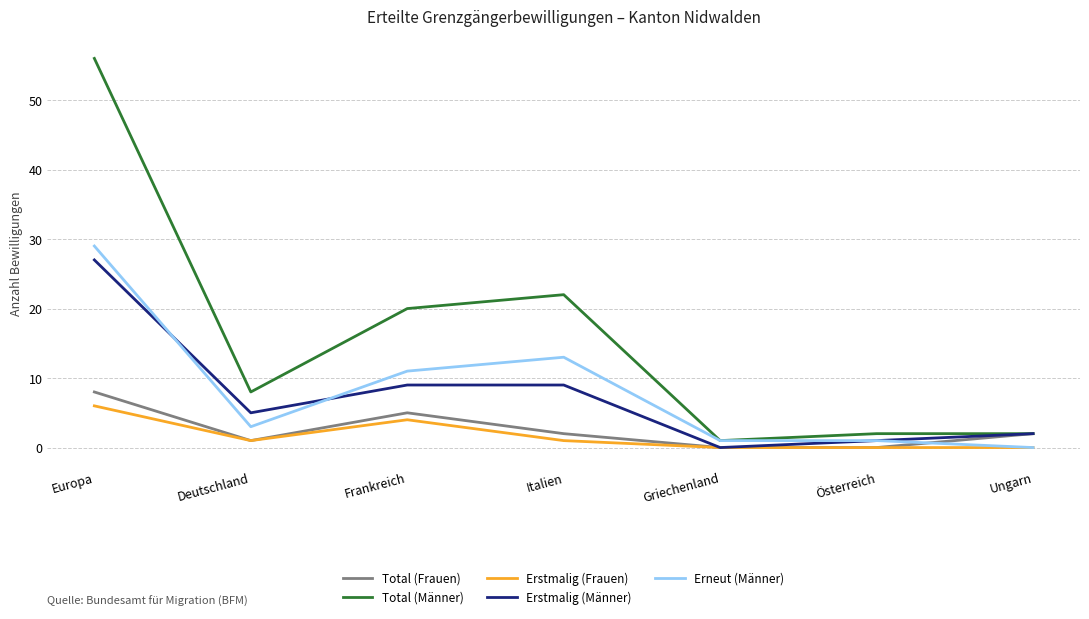

The Erneut (Männer) series shows 0 at Ungarn. True or false?

True